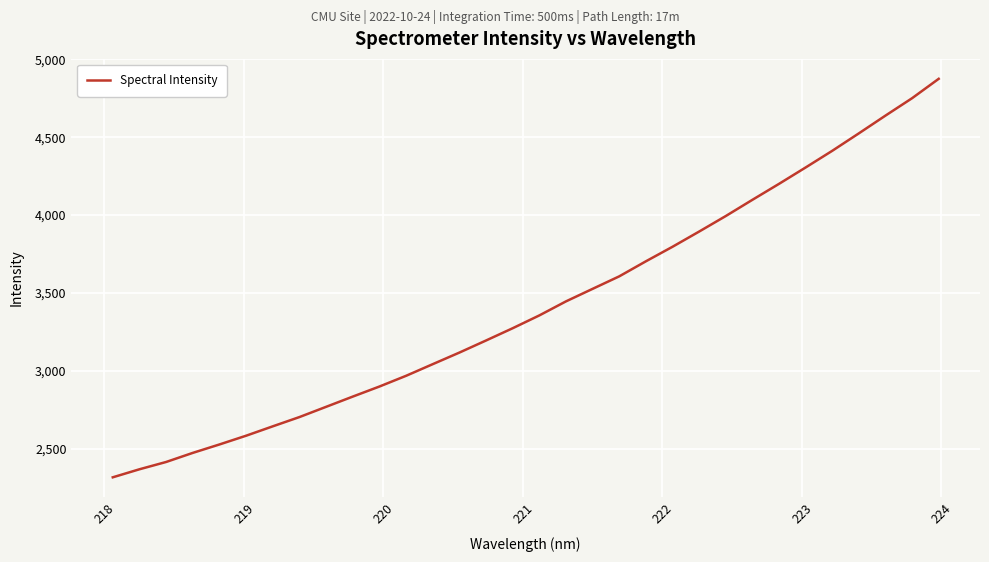

What is the minimum value shown in the chart?

2317.3